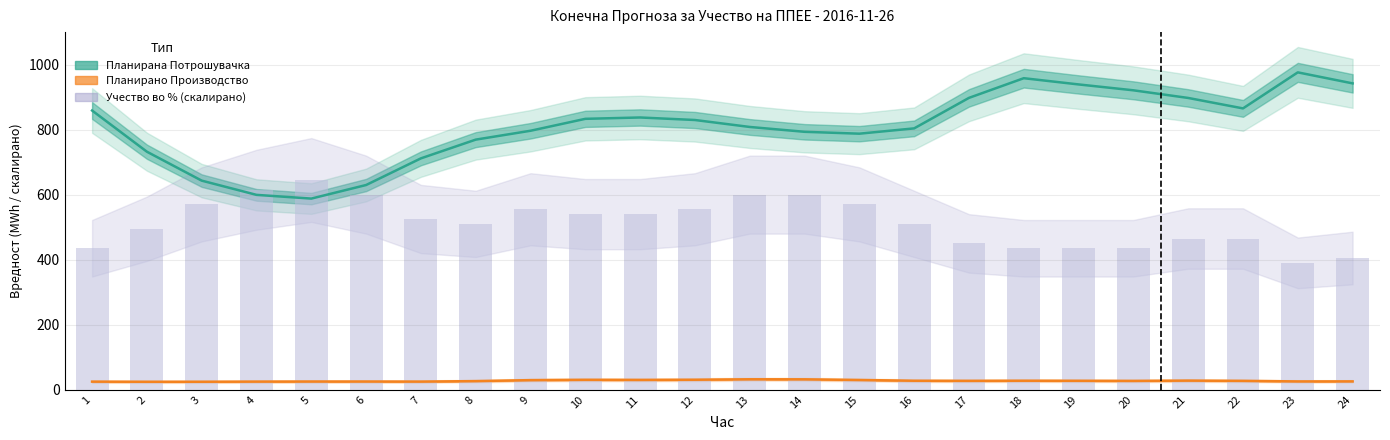

Is the value of Планирана Потрошувачка at 22 greater than the value of Планирано Производство at 11?

Yes